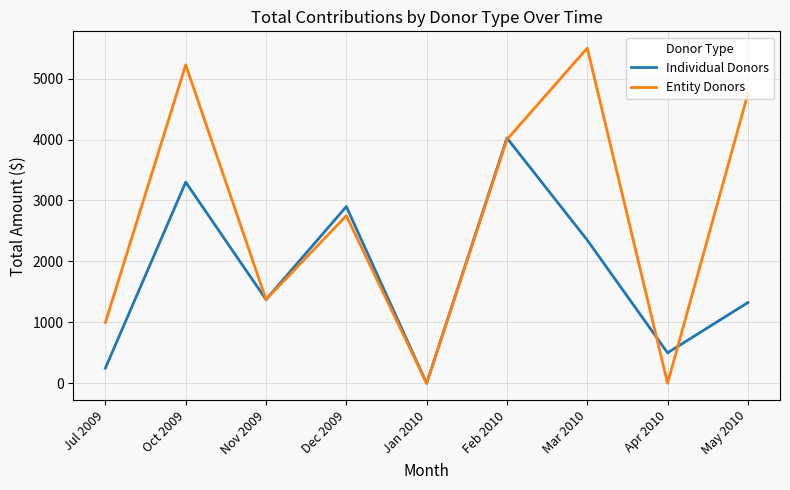

At Dec 2009, list the series in order from largest to smallest.

Individual Donors, Entity Donors